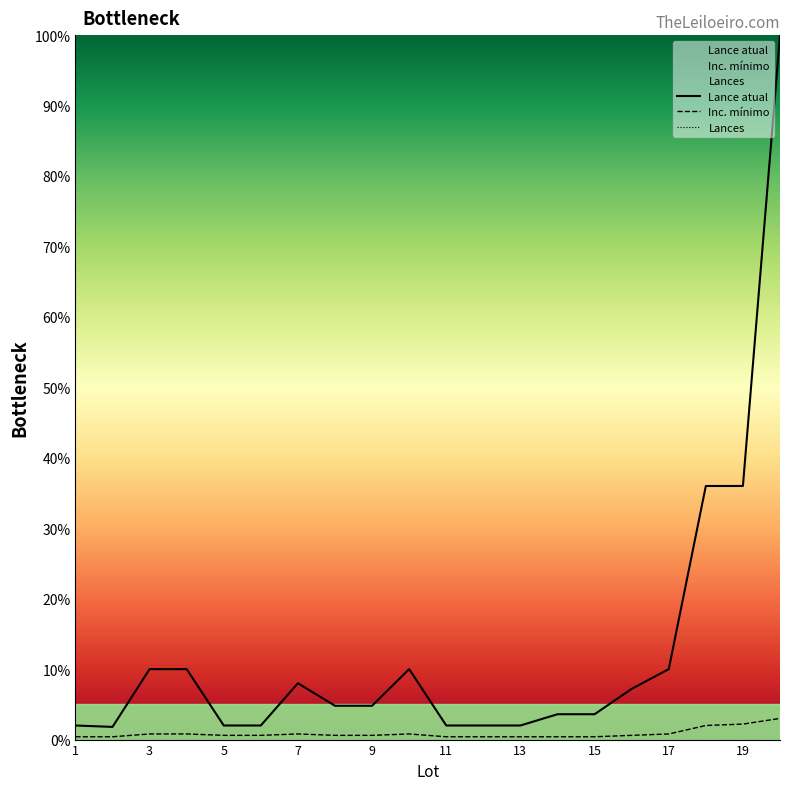

How many interior local peaks does the Lance atual series have?

2